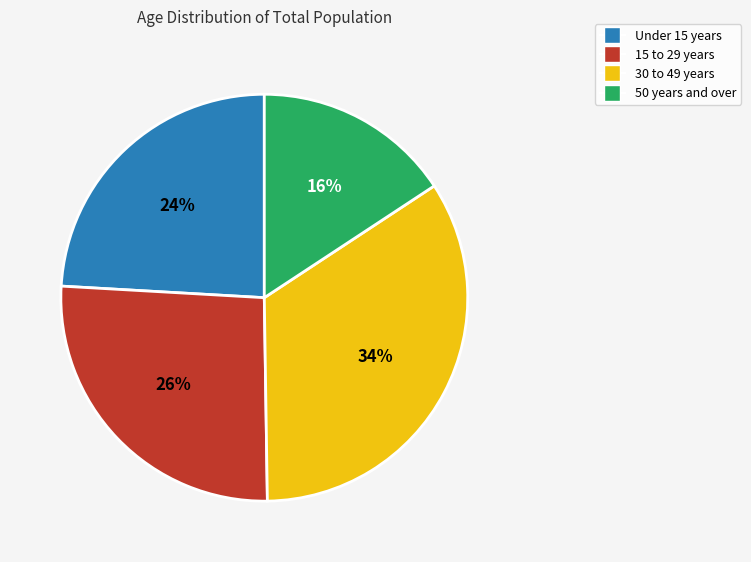

True or false: 30 to 49 years accounts for 41% of the total.

False